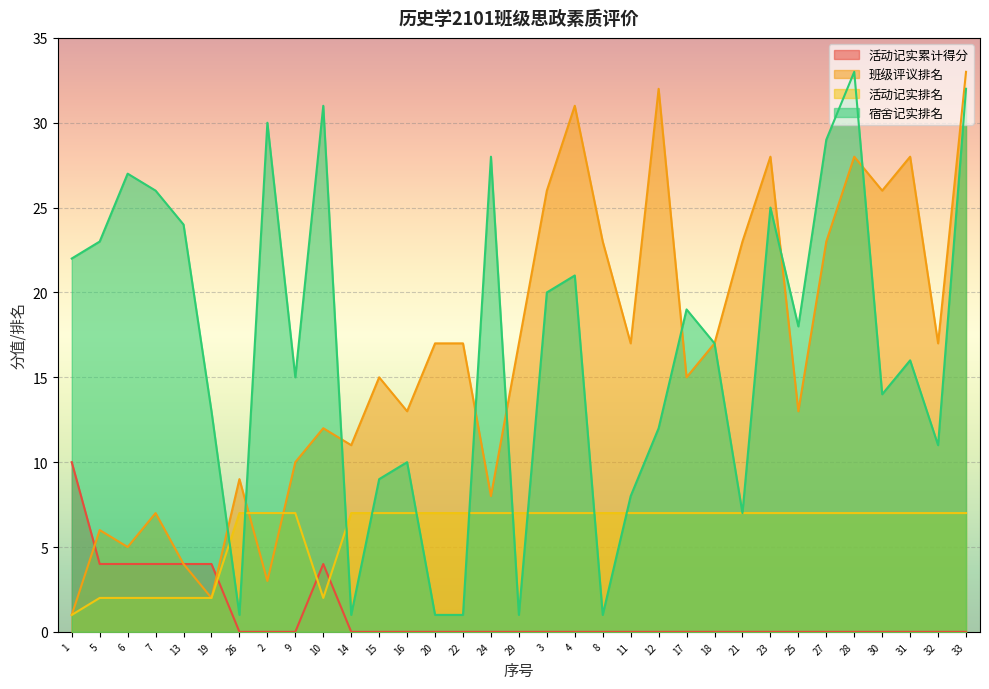

What is the greatest value displayed?

33